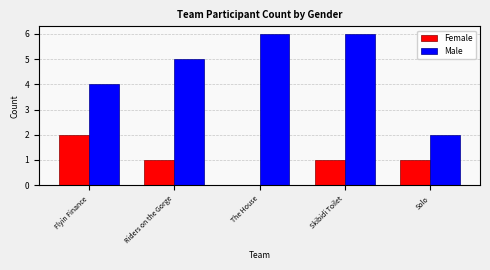

Read the Male value at Riders on the Gorge.

5